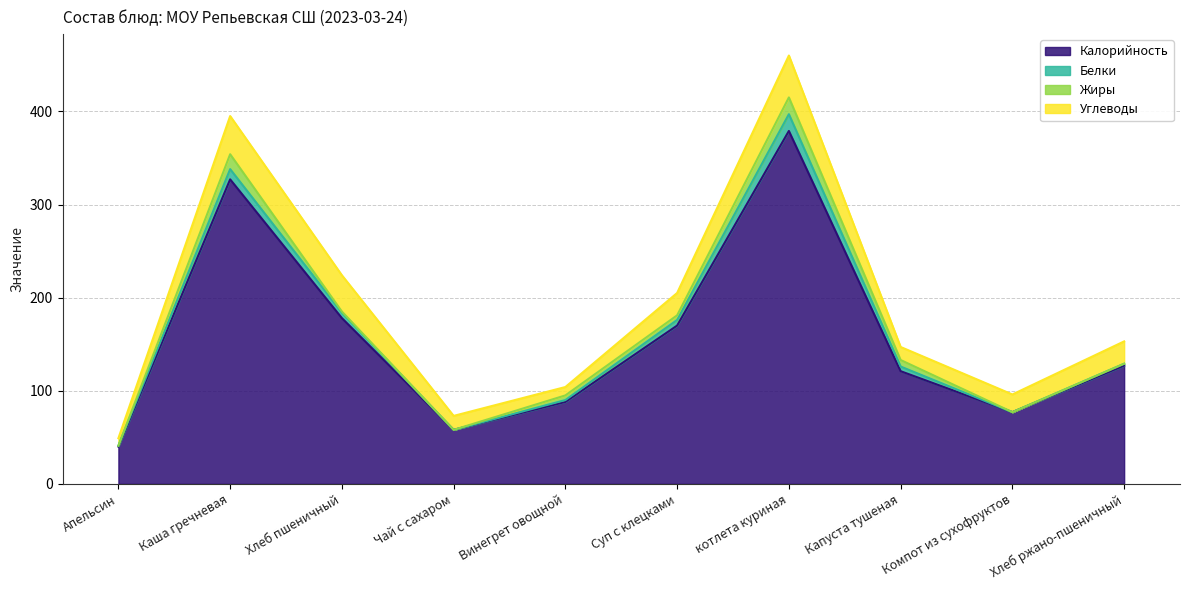

What are all the series names shown in the legend?

Калорийность, Белки, Жиры, Углеводы